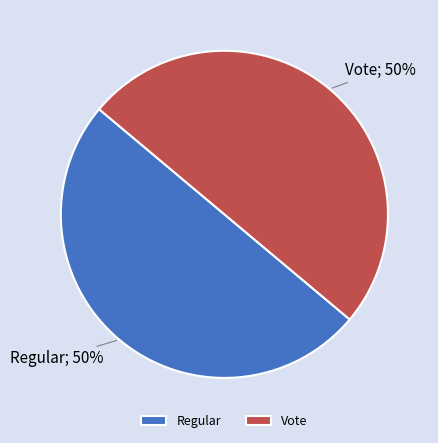

What is the ratio of the value at Vote to the value at Regular?

1.0